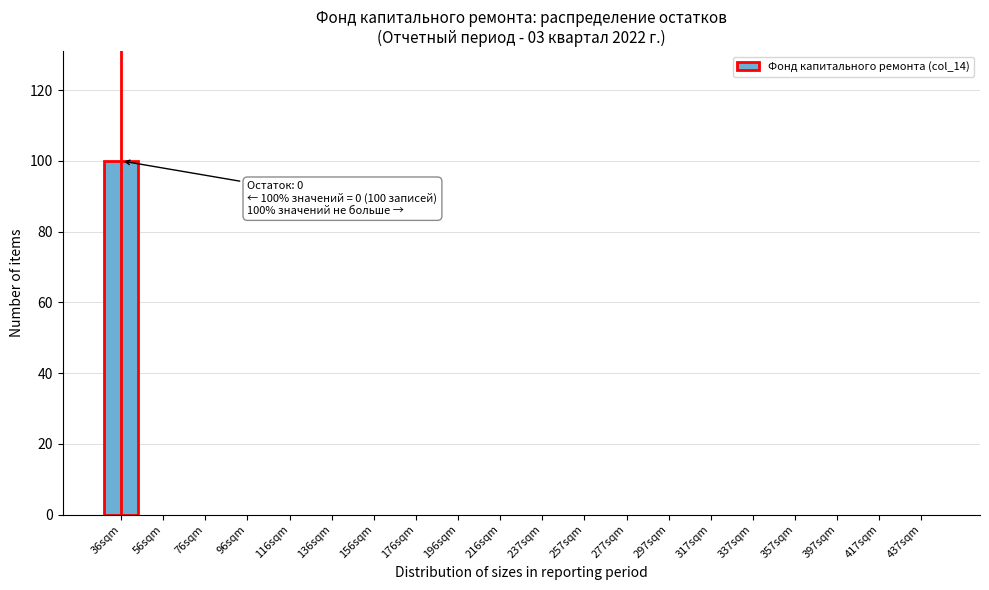

Reading right to left, list all the values displayed in this chart.

437sqm=0	417sqm=0	397sqm=0	357sqm=0	337sqm=0	317sqm=0	297sqm=0	277sqm=0	257sqm=0	237sqm=0	216sqm=0	196sqm=0	176sqm=0	156sqm=0	136sqm=0	116sqm=0	96sqm=0	76sqm=0	56sqm=0	36sqm=100